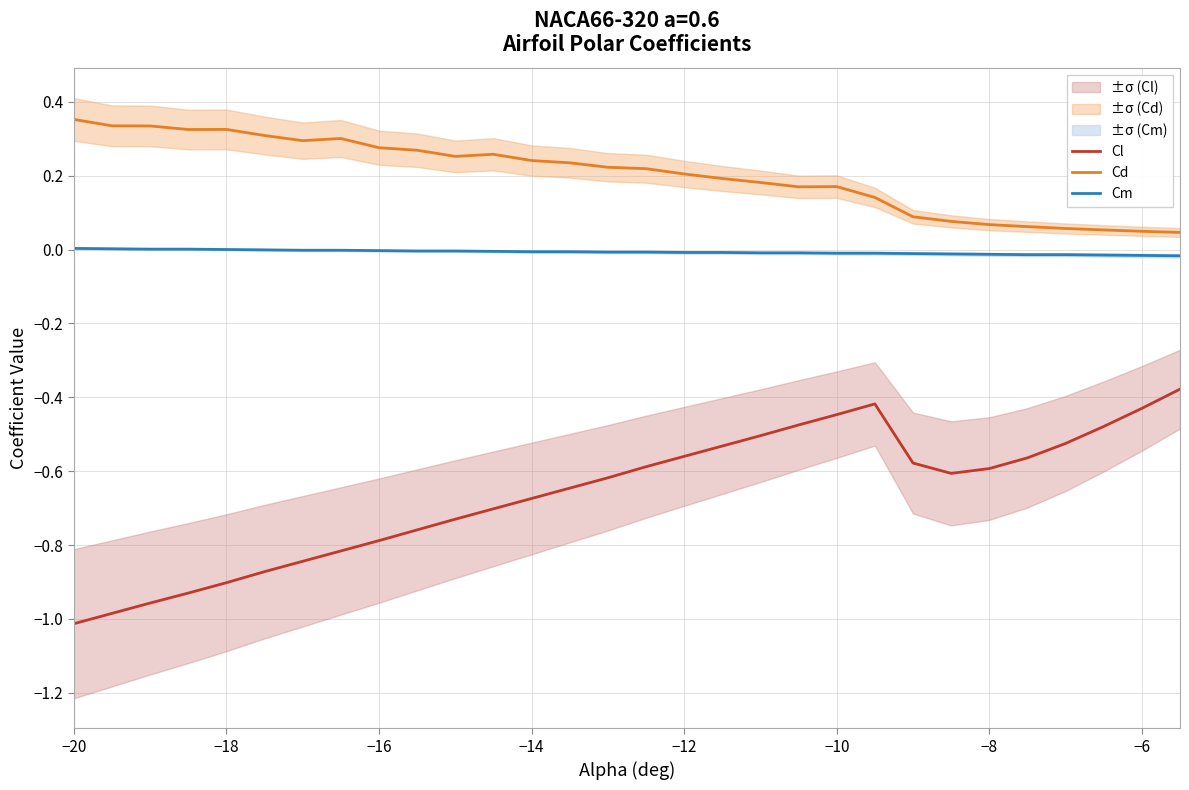

Which series has the largest total across all categories?

Cd